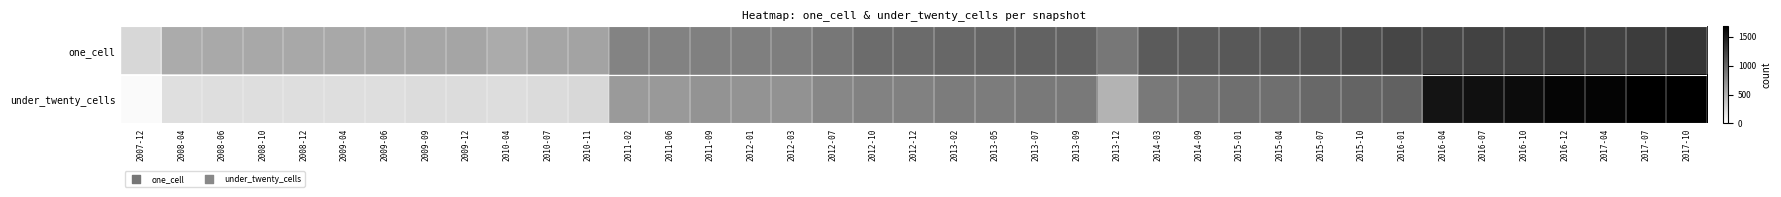

At which category does the chart reach its minimum across all series?

2007-12